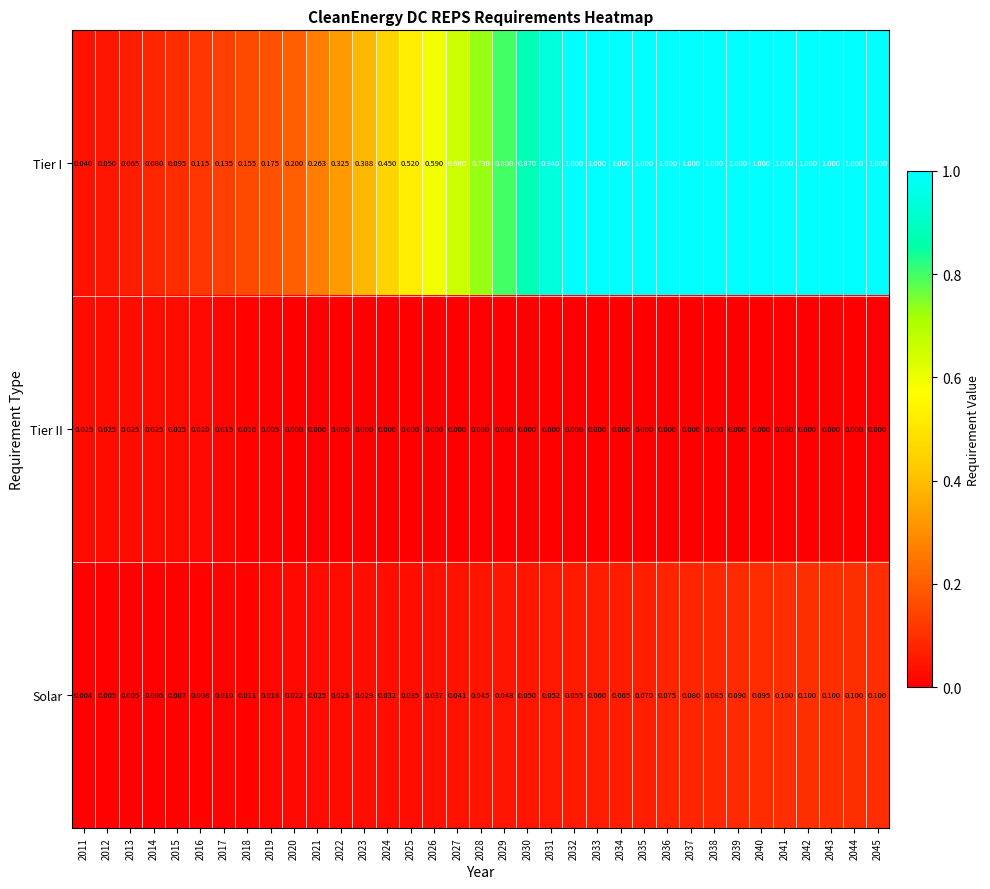

Between 2024 and 2036, which series saw the biggest shift?

Tier I